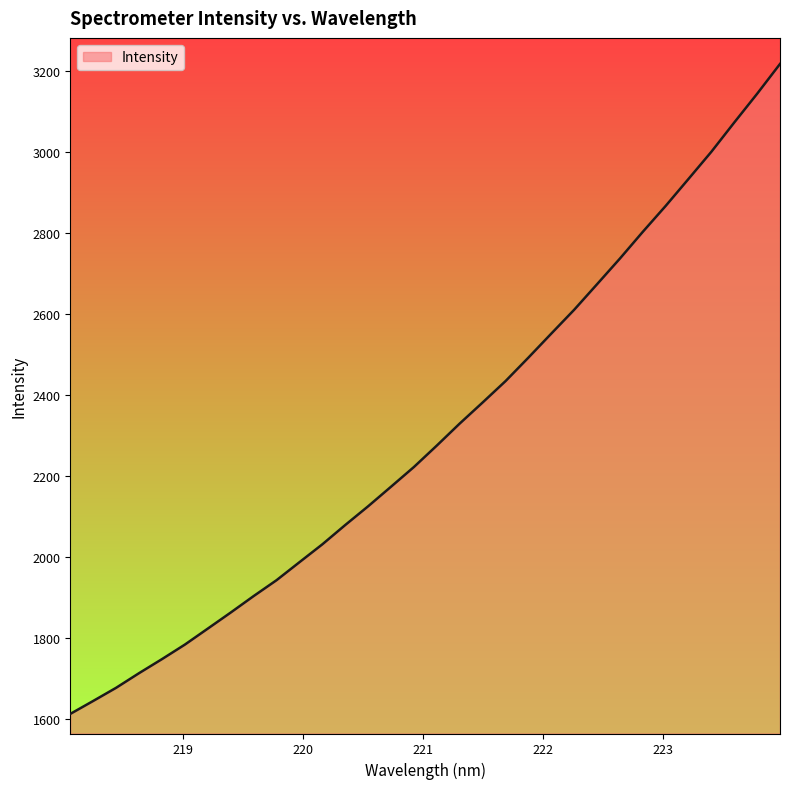

What is the difference between the maximum and minimum values?

1604.7